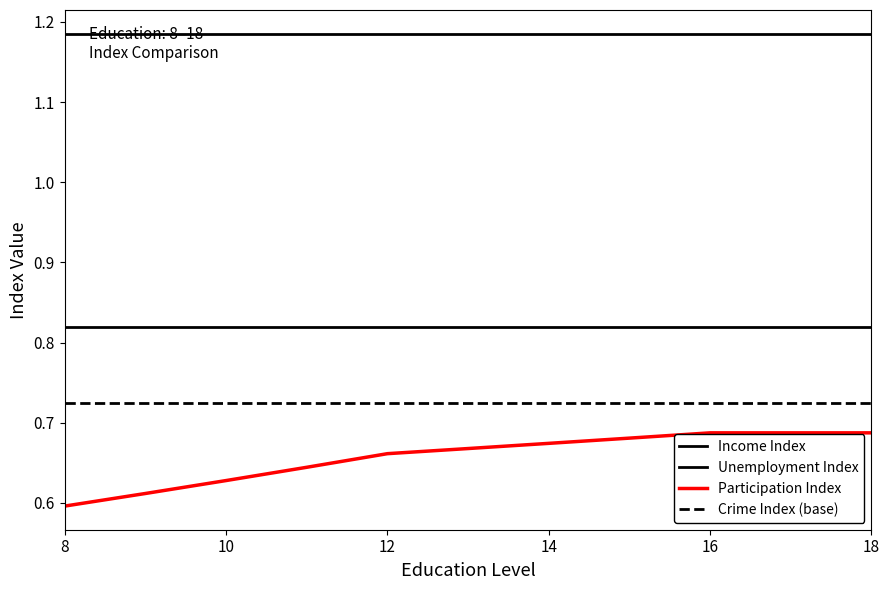

Does the chart have visible grid lines?

No